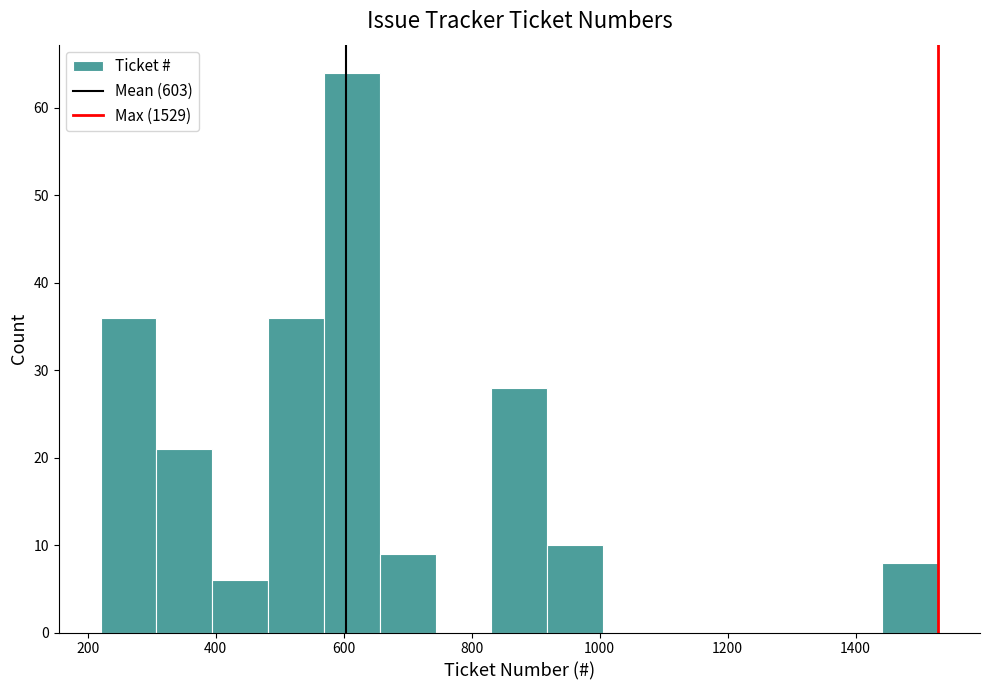

Which range on the x-axis has the tallest bar?

560 to 660